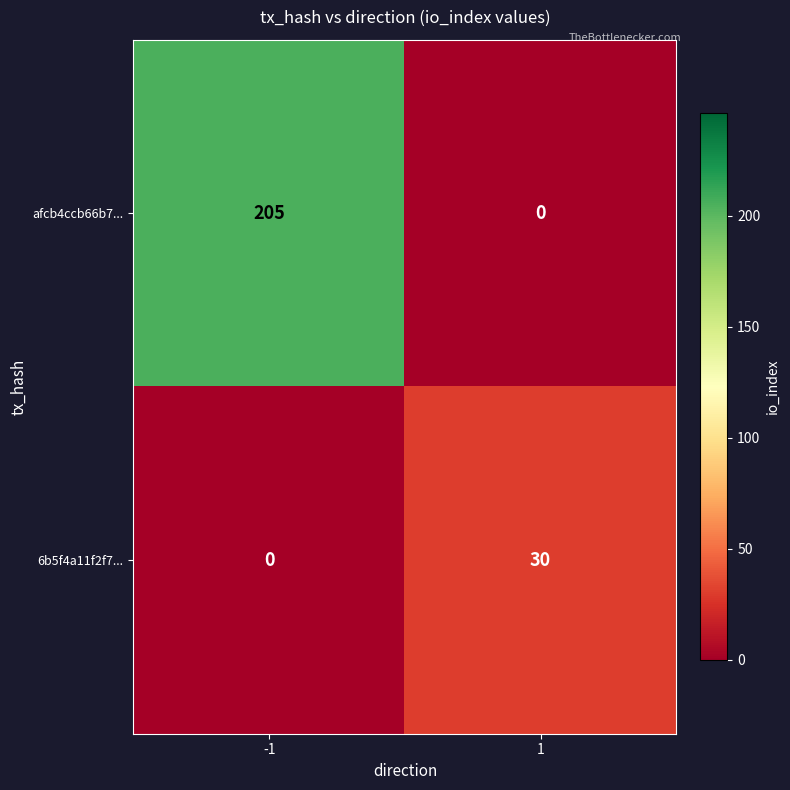

List the series in order of their peak value, lowest first.

6b5f4a11f2f7..., afcb4ccb66b7...